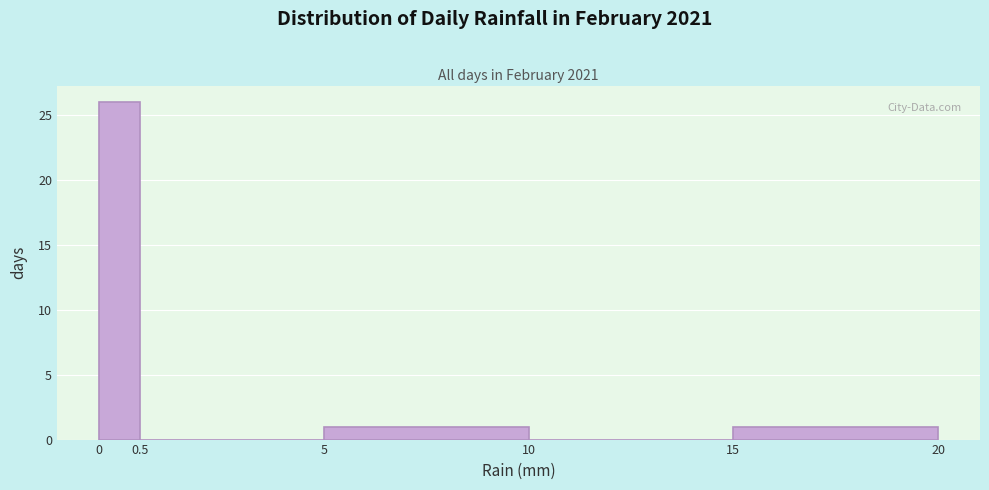

Reading left to right, list all the values displayed in this chart.

0=26	0.5=0	5=1	10=0	15=1